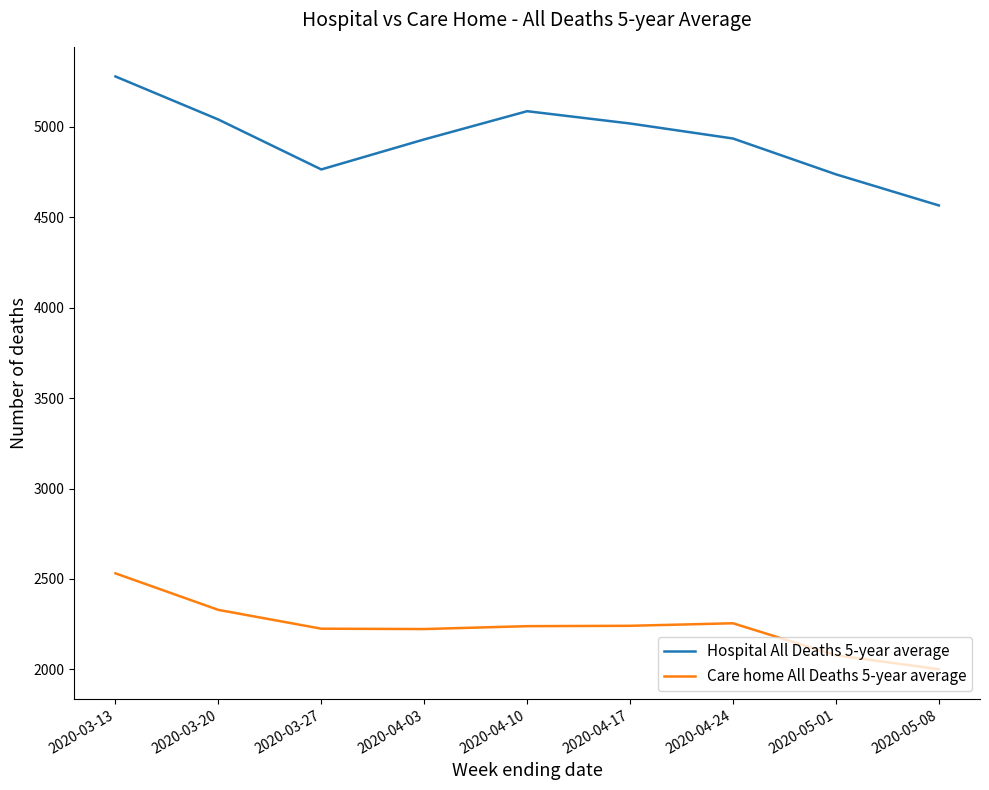

What is the difference between the Care home All Deaths 5-year average values at 2020-05-01 and 2020-04-17?

163